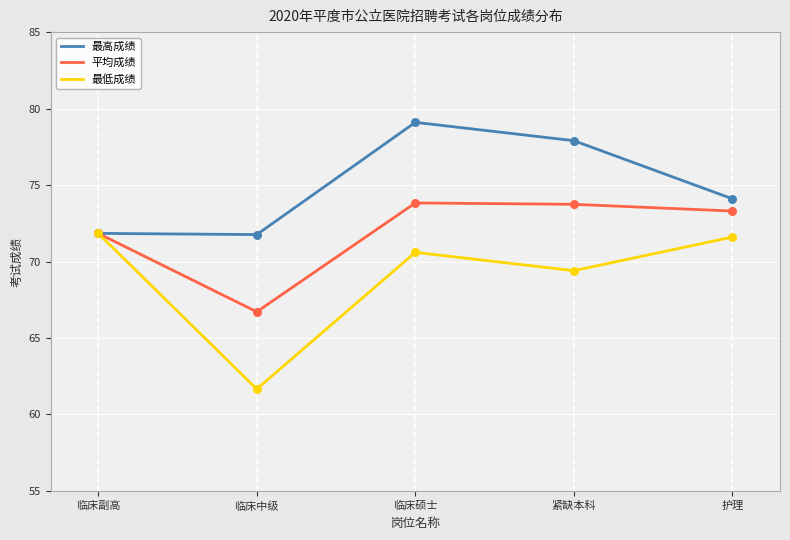

At how many categories does at least one series exceed 65?

5